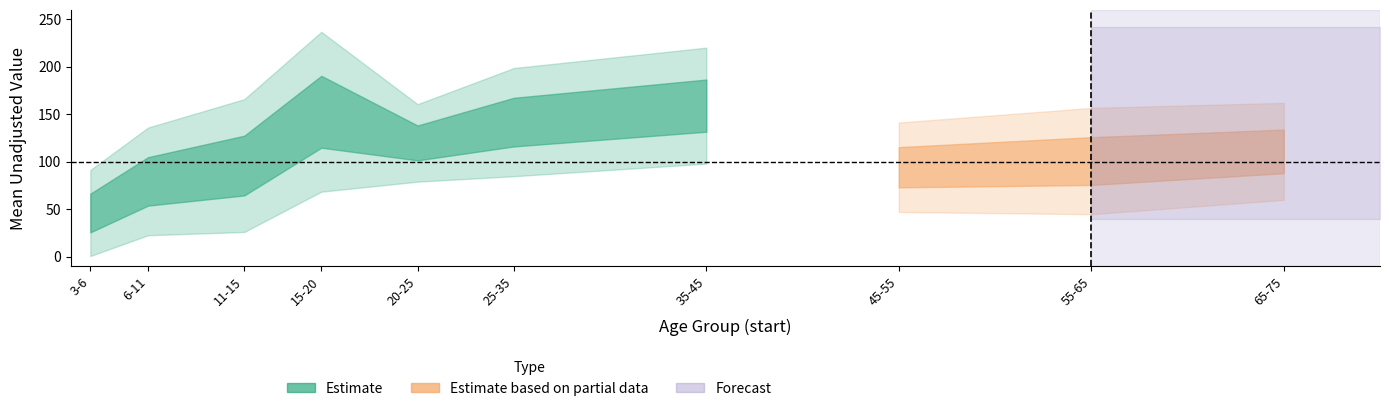

Reading left to right, what are all the values shown in this chart?

age_start: 3.0	6.0	11.0	15.0	20.0	25.0	35.0	45.0	55.0	65.0
male_mean: 45.9	79.2	95.9	152.6	119.8	141.7	159.1	154.1	160.3	165.6
male_std: 45.4	56.8	70.0	84.3	40.8	57.0	61.1	60.0	66.0	61.7
female_mean: 49.3	65.7	86.8	78.5	87.8	92.7	102.3	94.2	100.7	110.9
female_std: 44.2	56.2	69.0	45.8	39.6	54.8	69.1	47.1	56.0	51.1